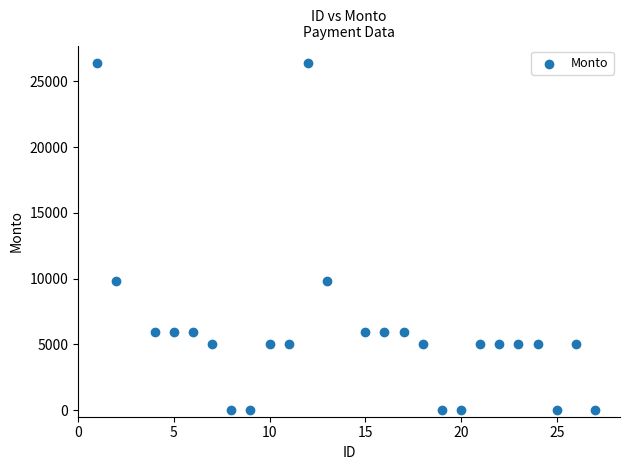

What is the range of Y values (max minus min)?

26400